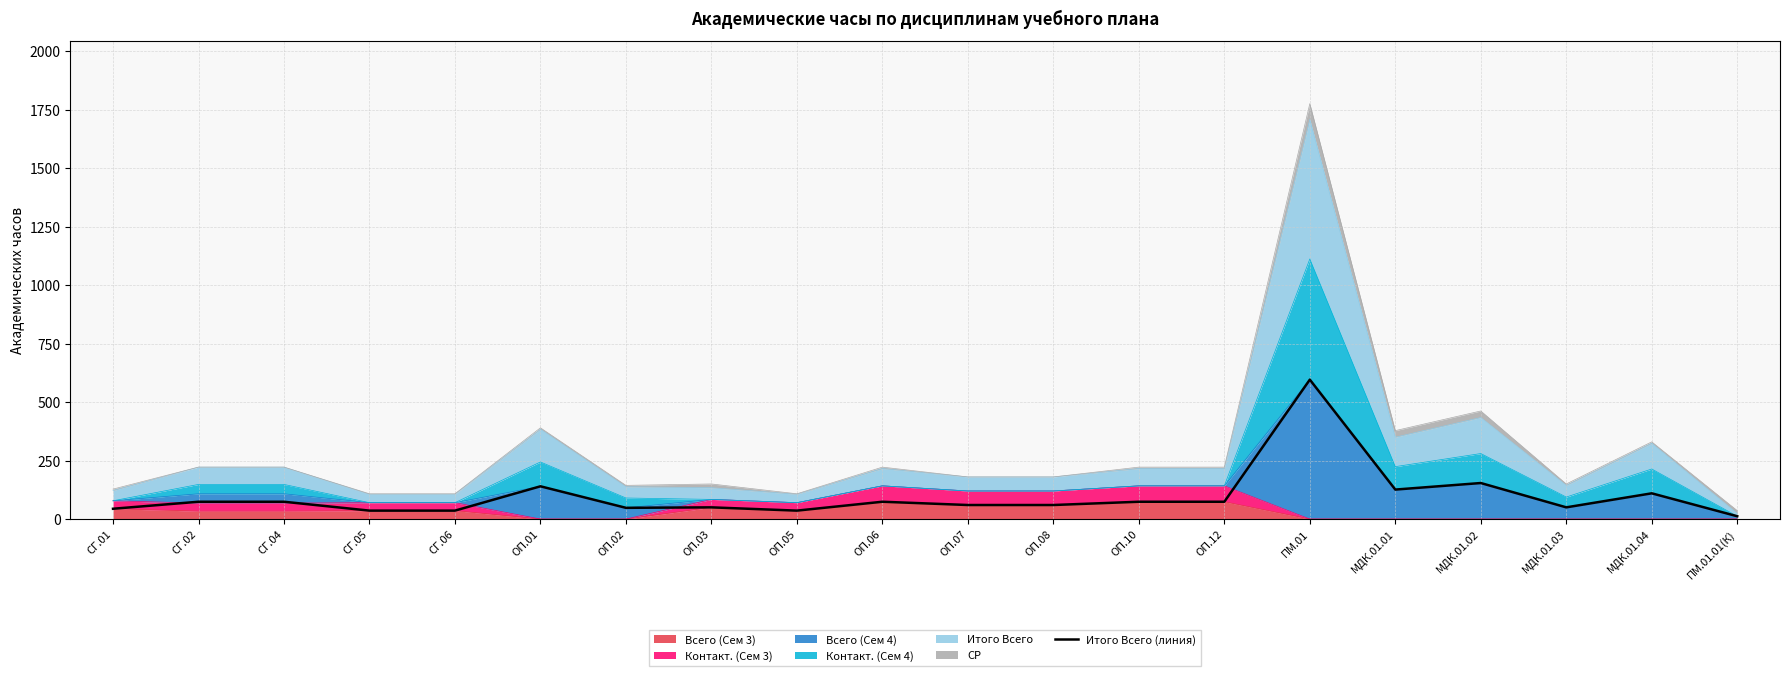

True or false: the data has more than 0 interior local peaks.

True